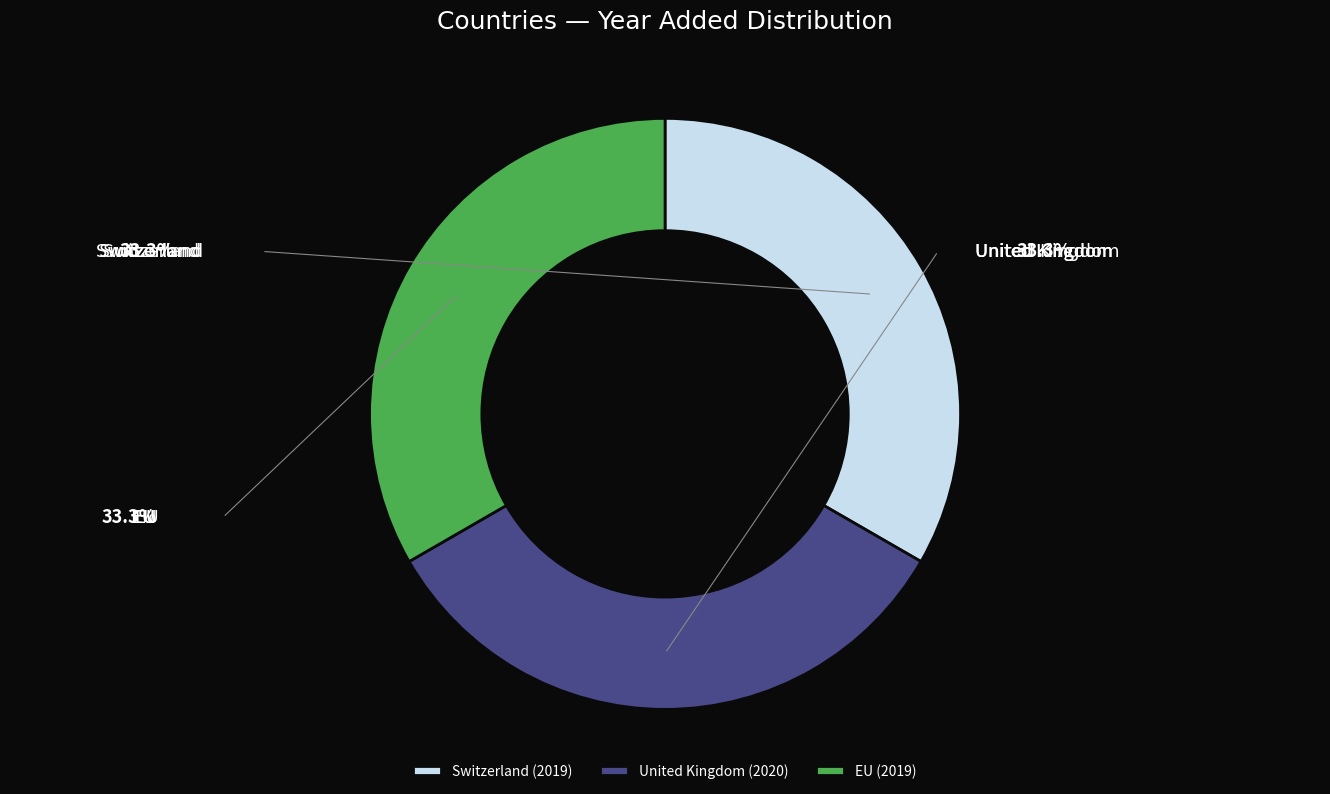

Rank the categories by value from highest to lowest.

United Kingdom, Switzerland, EU